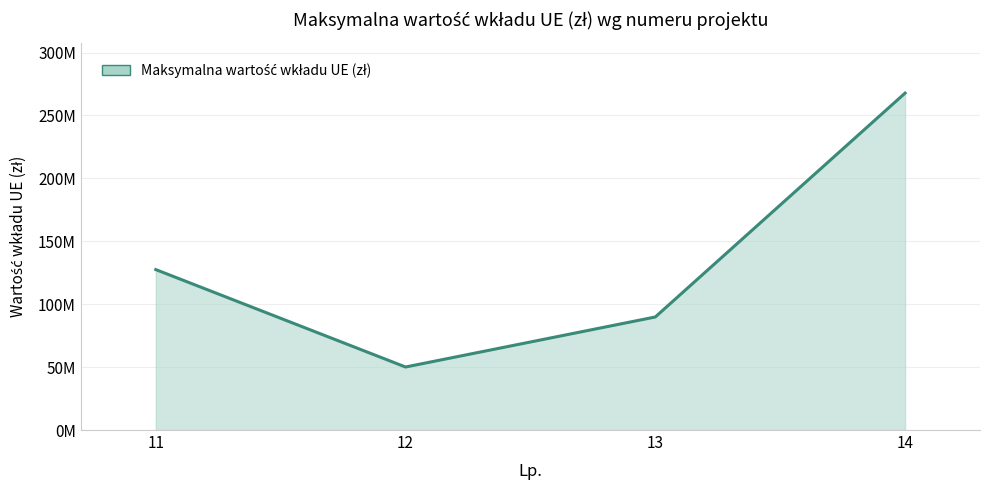

What is the value of the 4th point from the left?

267750000.0